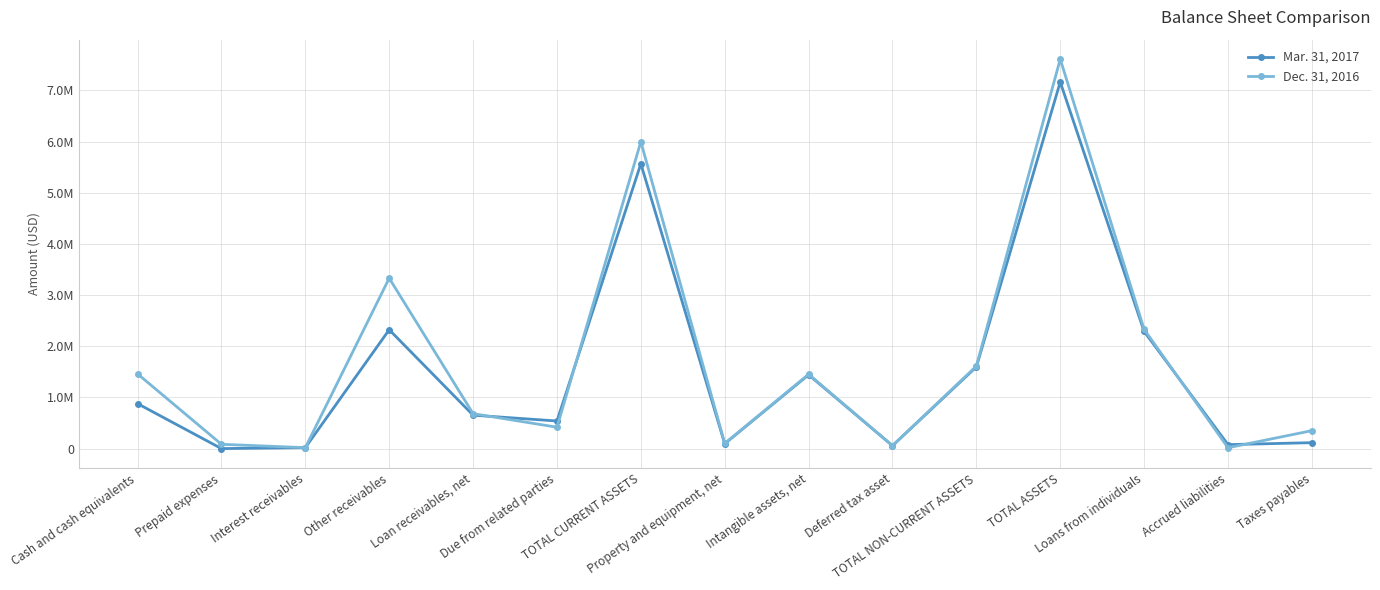

Reading left to right, extract all data points from this chart.

Mar. 31, 2017: 879688	1200	19501	2324061	654413	540264	5567989	95900	1443745	57948	1597593	7165582	2289678	78406	116851
Dec. 31, 2016: 1461176	85098	19350	3331128	683496	418968	5999216	101825	1454326	57498	1613649	7612865	2332330	17570	351714